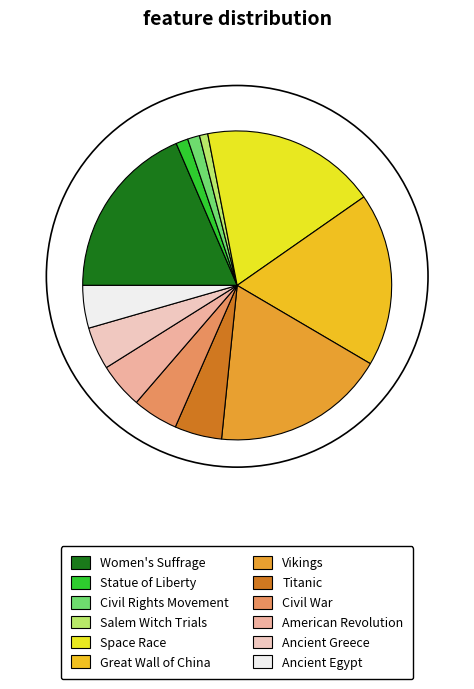

True or false: Space Race accounts for 18% of the total.

True